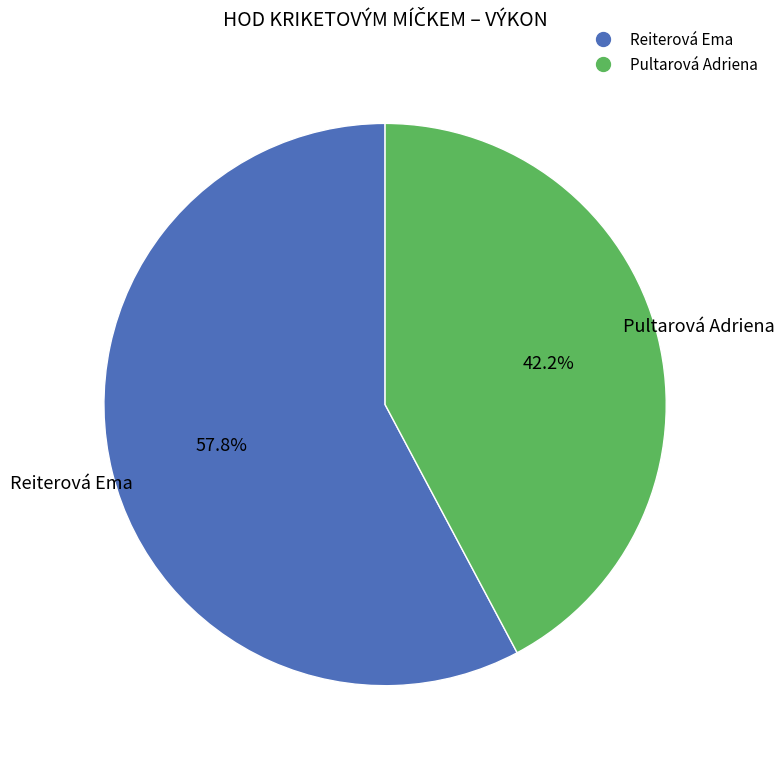

True or false: Reiterová Ema accounts for 49% of the total.

False